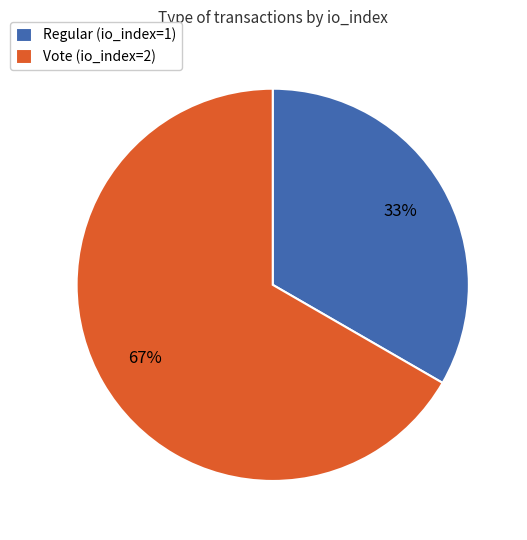

Approximately how many times larger is the value at Regular (io_index=1) compared to Vote (io_index=2)?

0.5